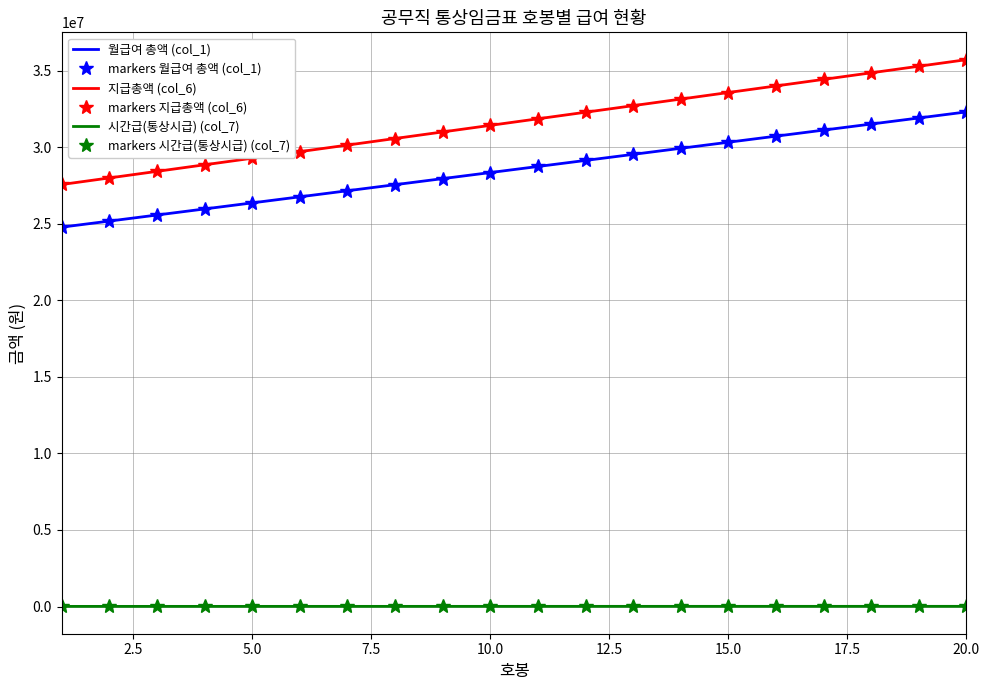

True or false: 시간급(통상시급) (col_7) and markers 월급여 총액 (col_1) intersect in this chart.

False